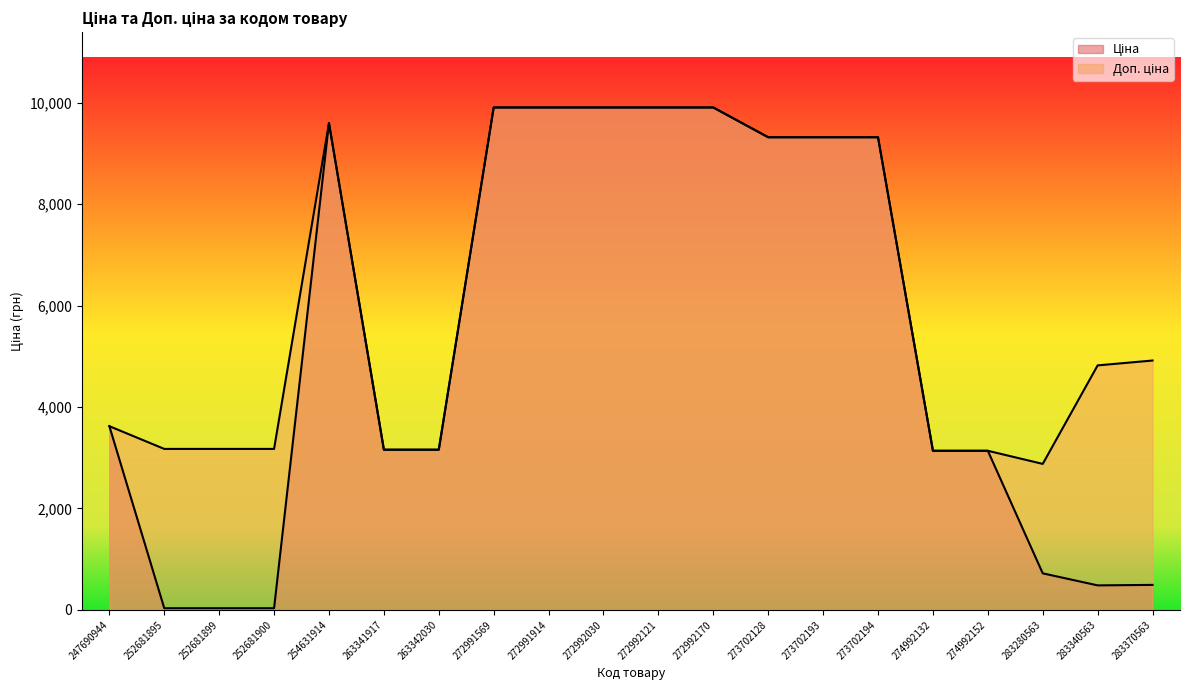

Rank the series by their maximum value, from highest to lowest.

Ціна, Доп. ціна